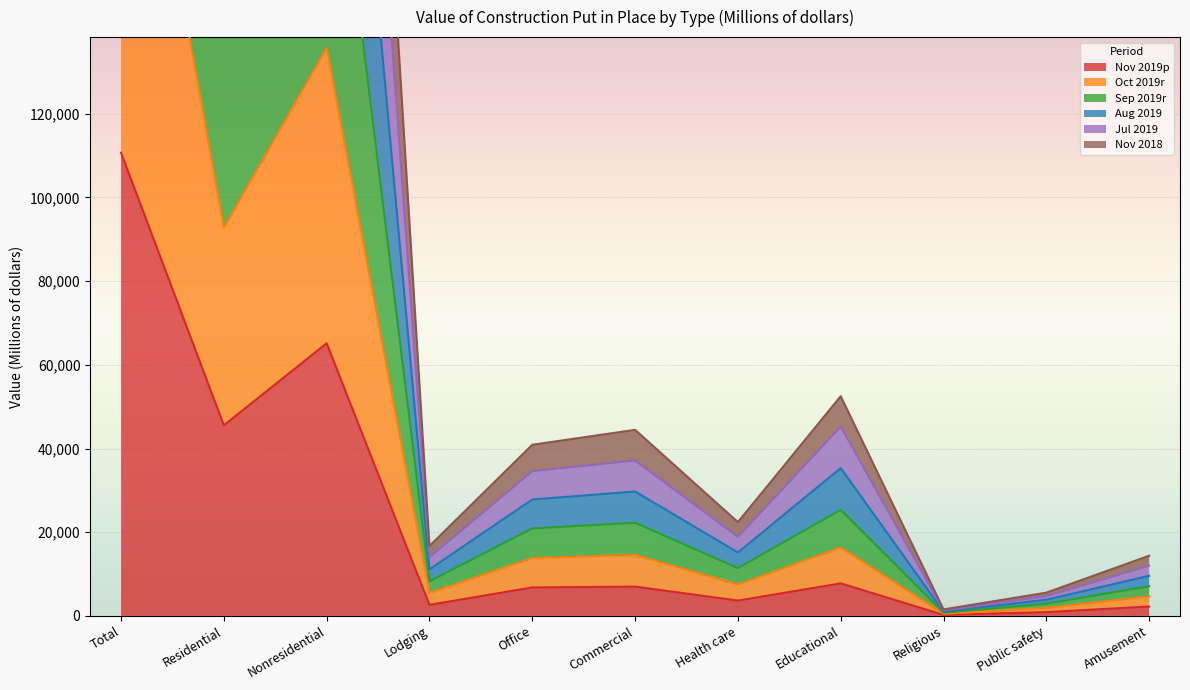

What is the minimum value shown in the chart?

237